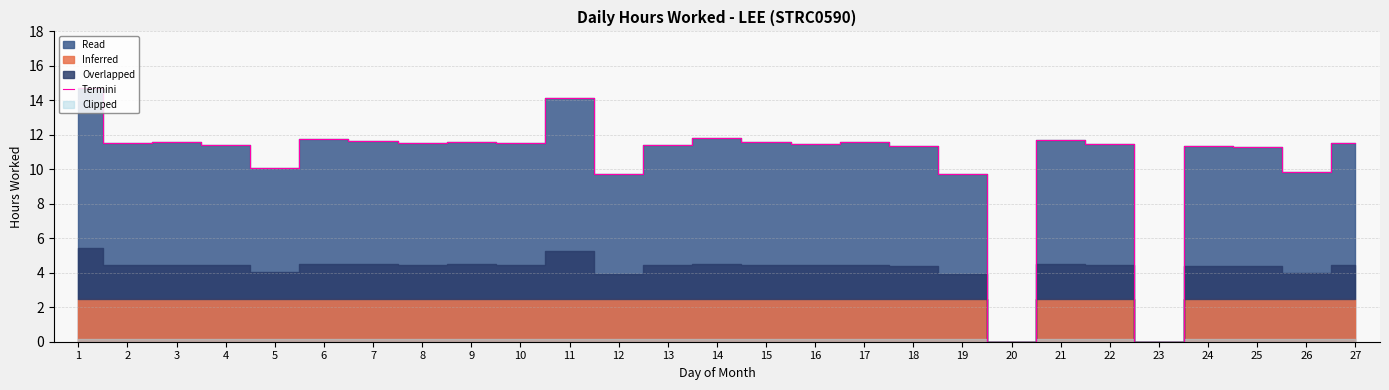

How many data points are above 11?

21